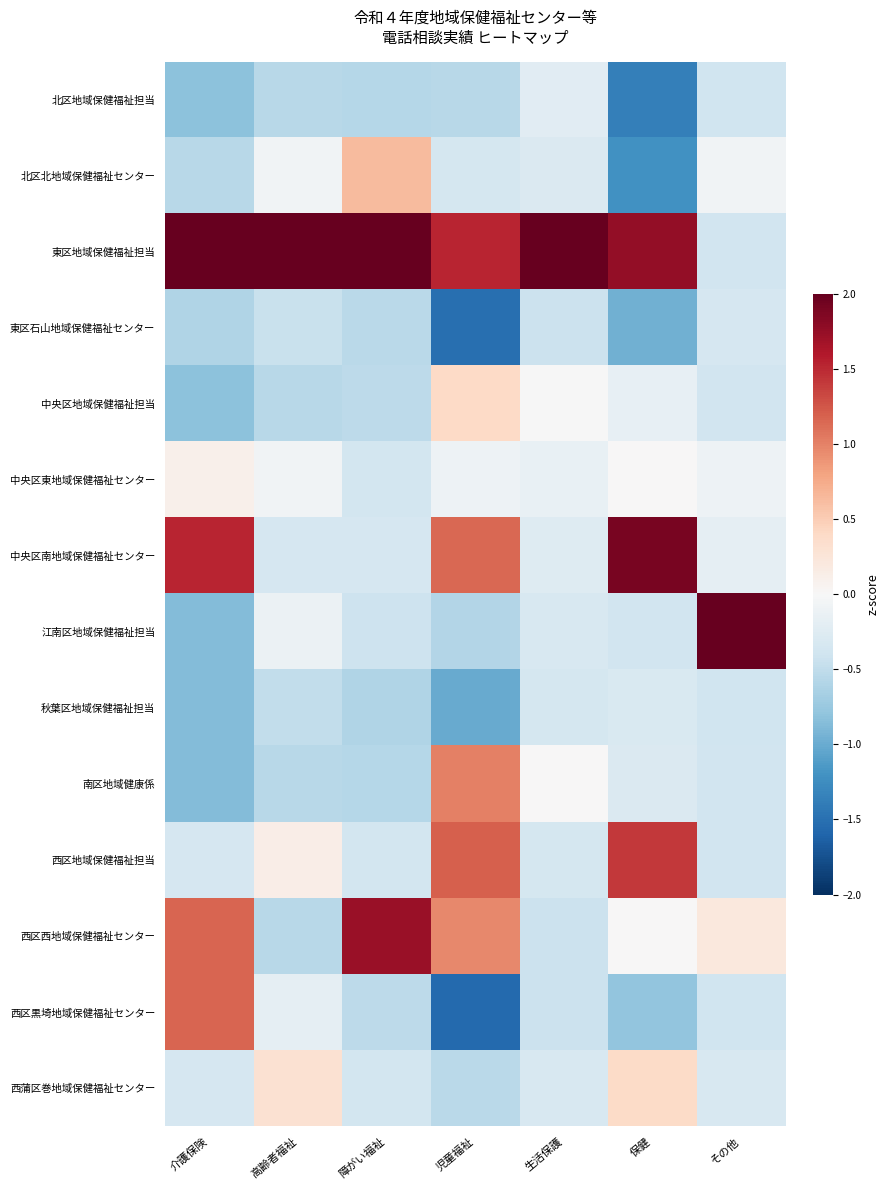

List the series in order of their peak value, highest first.

東区地域保健福祉担当, 江南区地域保健福祉担当, 中央区南地域保健福祉センター, 西区西地域保健福祉センター, 西区地域保健福祉担当, 西区黒埼地域保健福祉センター, 南区地域健康係, 北区北地域保健福祉センター, 中央区地域保健福祉担当, 西蒲区巻地域保健福祉センター, 中央区東地域保健福祉センター, 北区地域保健福祉担当, 秋葉区地域保健福祉担当, 東区石山地域保健福祉センター